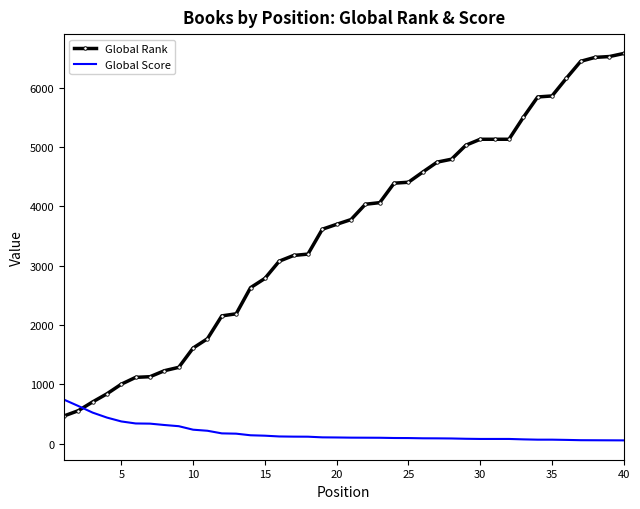

How many values in the Global Score series are below 105?

20